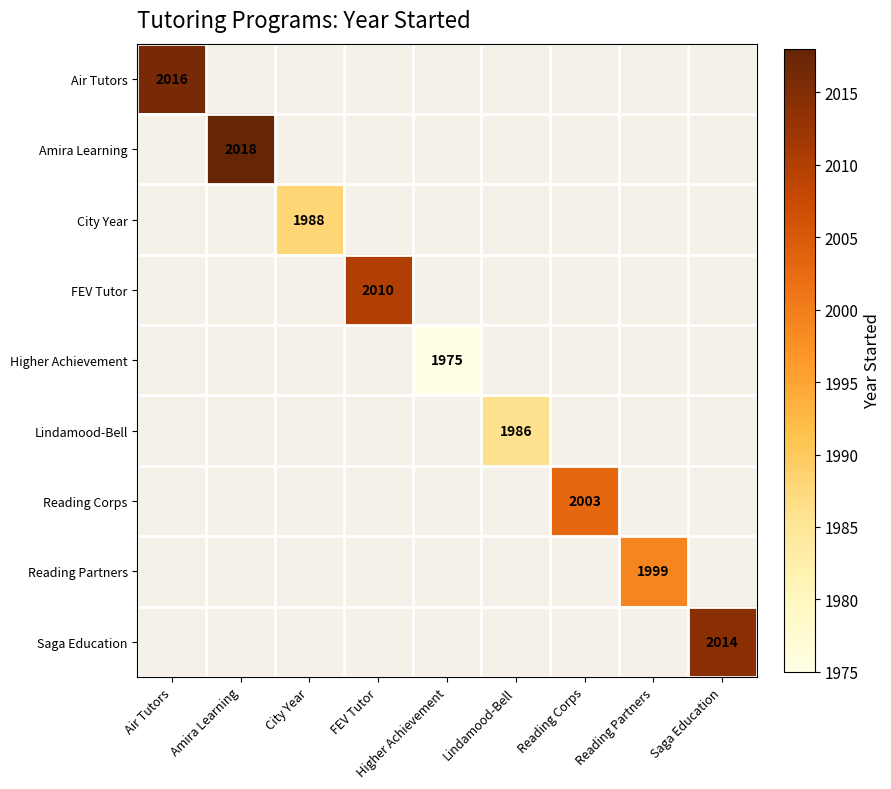

What is the greatest value displayed?

2018.0